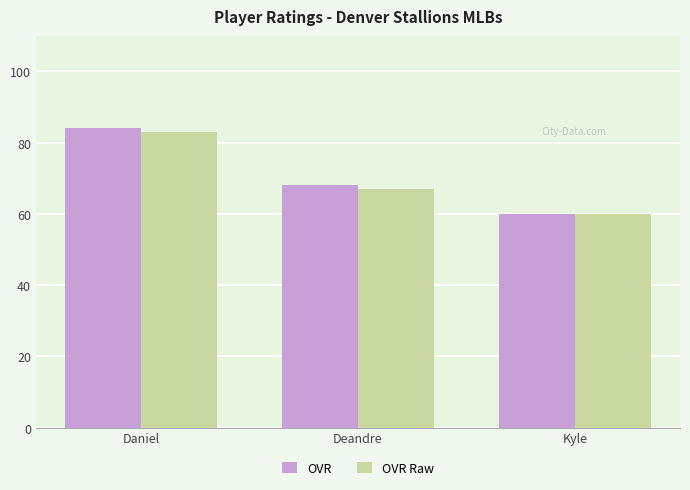

What are all the series names shown in the legend?

OVR, OVR Raw